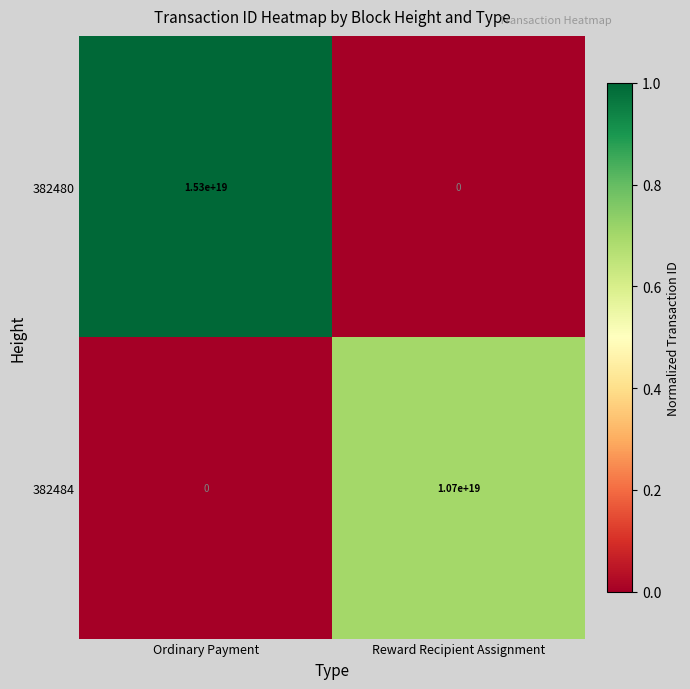

How many series are shown in this chart?

2